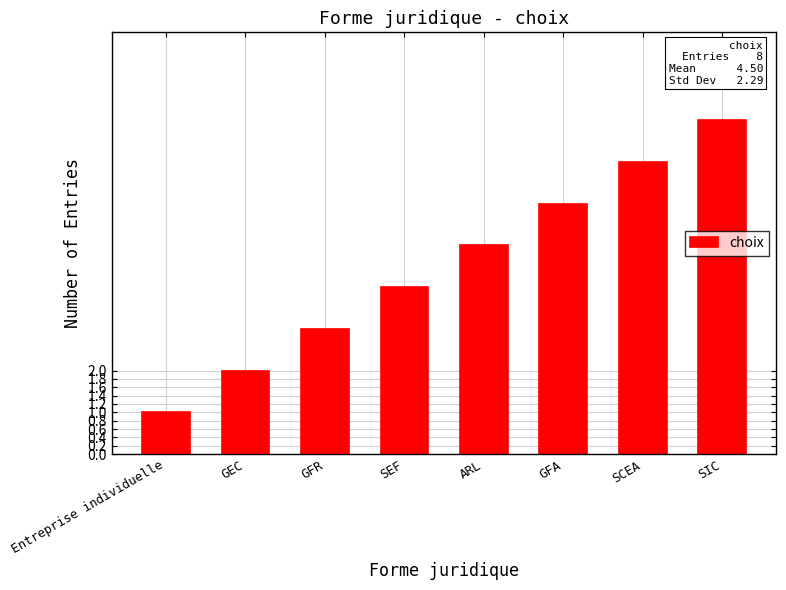

Is it true that the value at SCEA is 7?

True